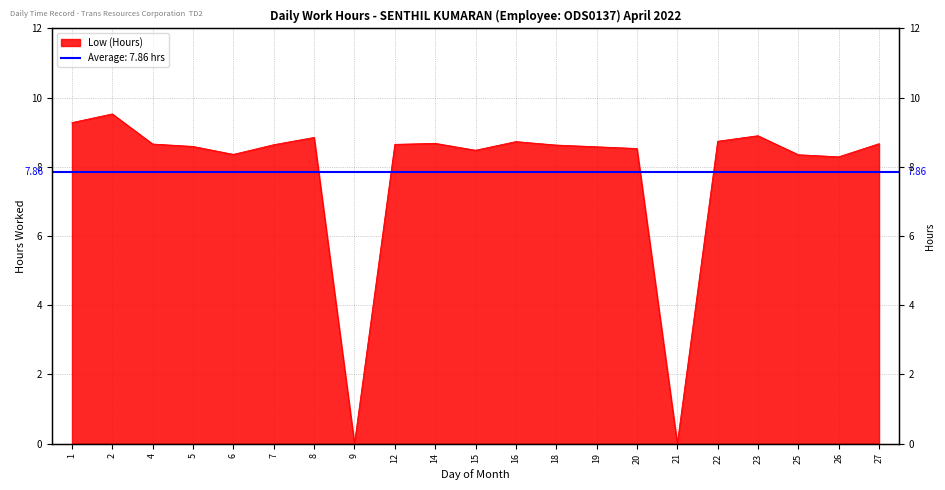

What is the maximum value shown in the chart?

9.5